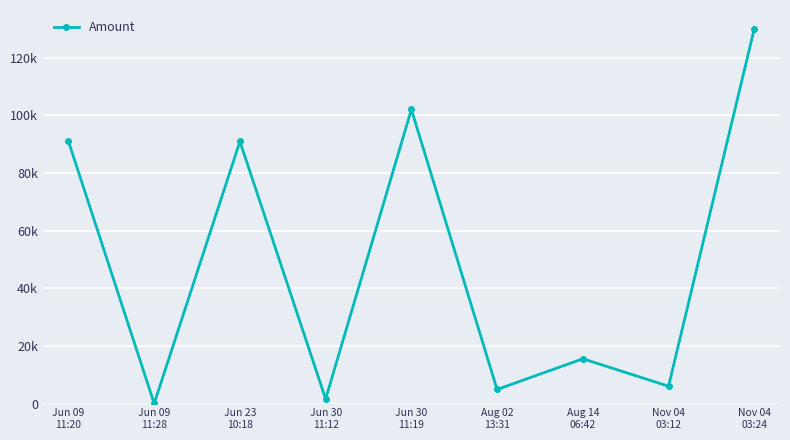

Is this an area chart (filled region under the line)?

No